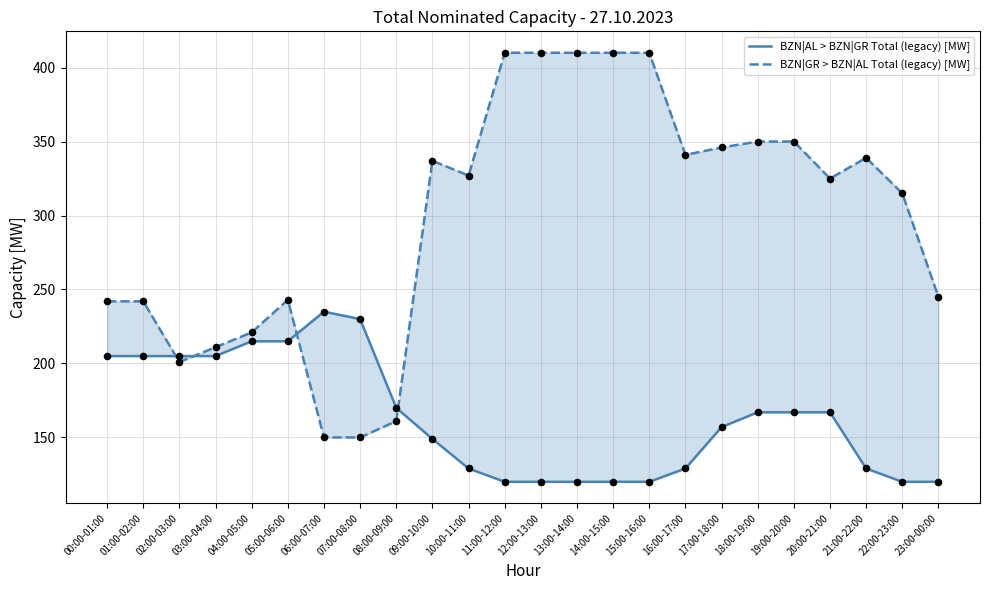

Which series contains the lowest Y value?

BZN|AL > BZN|GR Total (legacy) [MW]